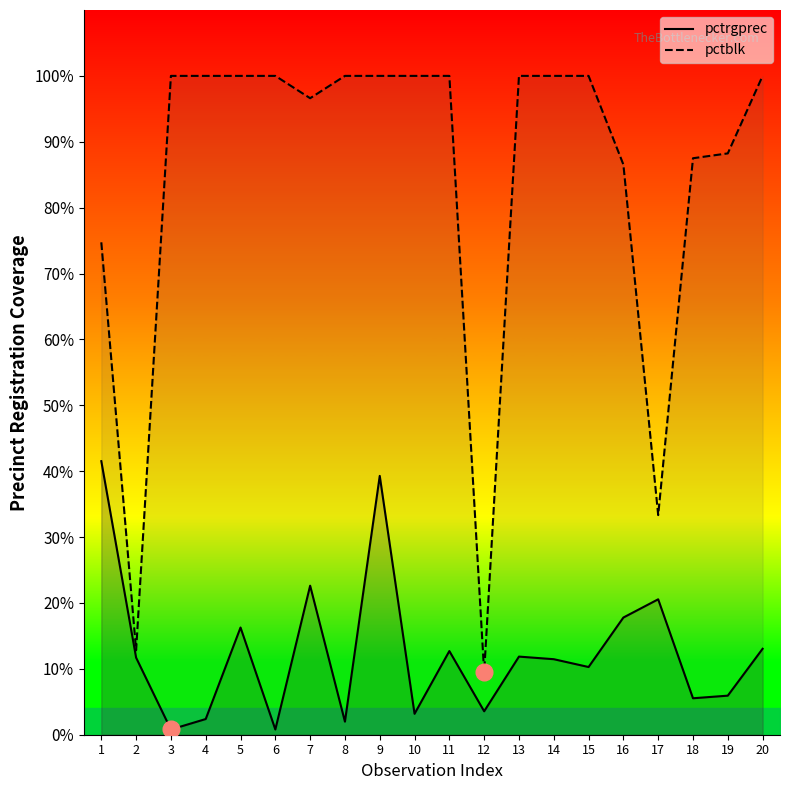

What is the value of the pctblk point at the 11th from the left?

100.0